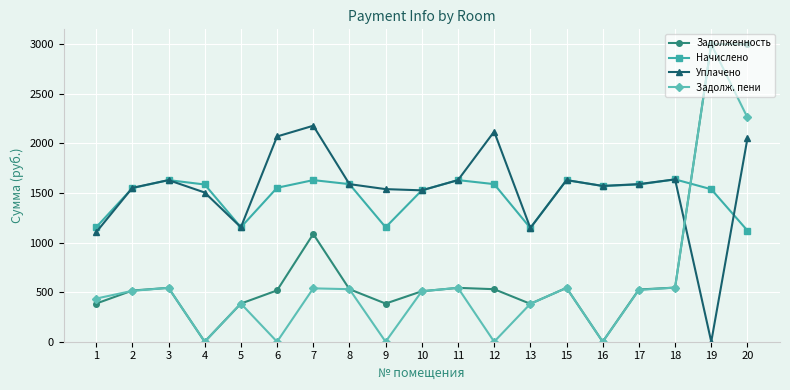

Where is the first local minimum for Задолженность?

4